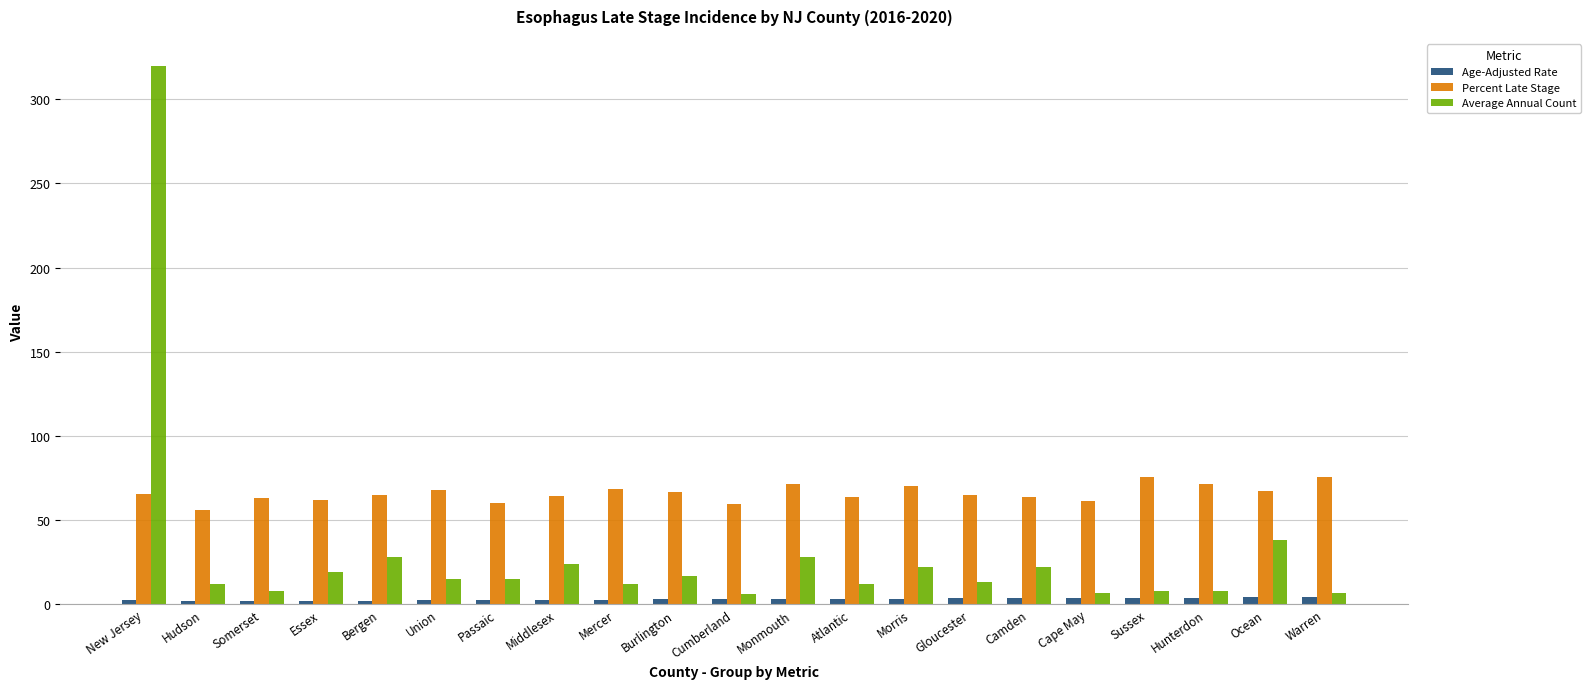

Which series has the widest spread of values?

Average Annual Count